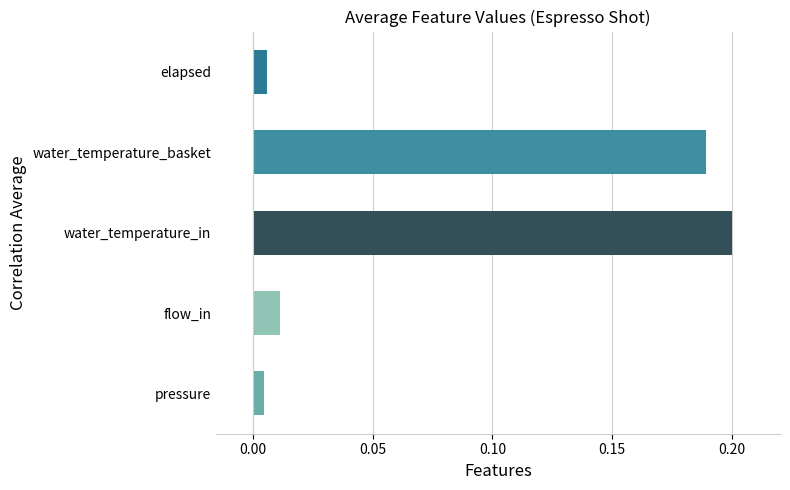

At which category does the chart reach its peak across all series?

water_temperature_in